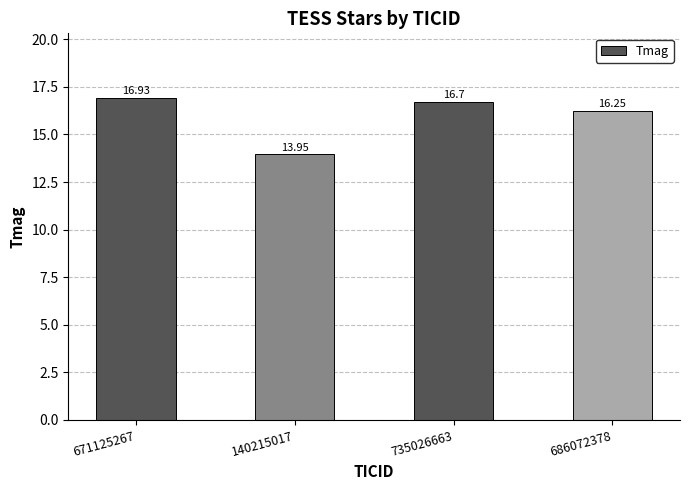

List the labels in order of value, smallest first.

140215017, 686072378, 735026663, 671125267